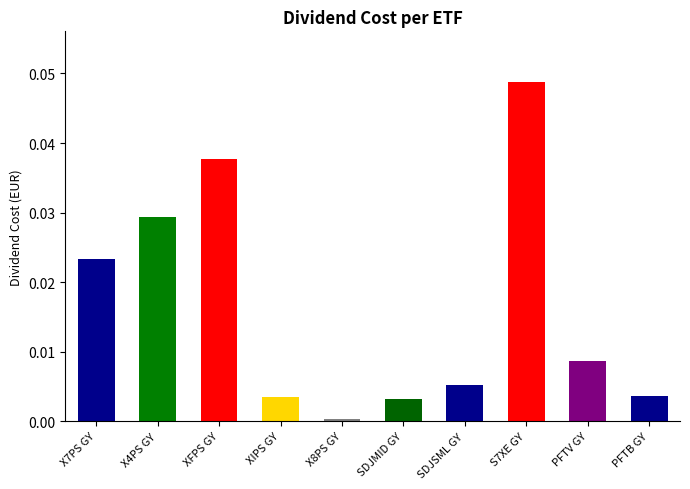

What is the label of the 9th bar from the right?

X4PS GY